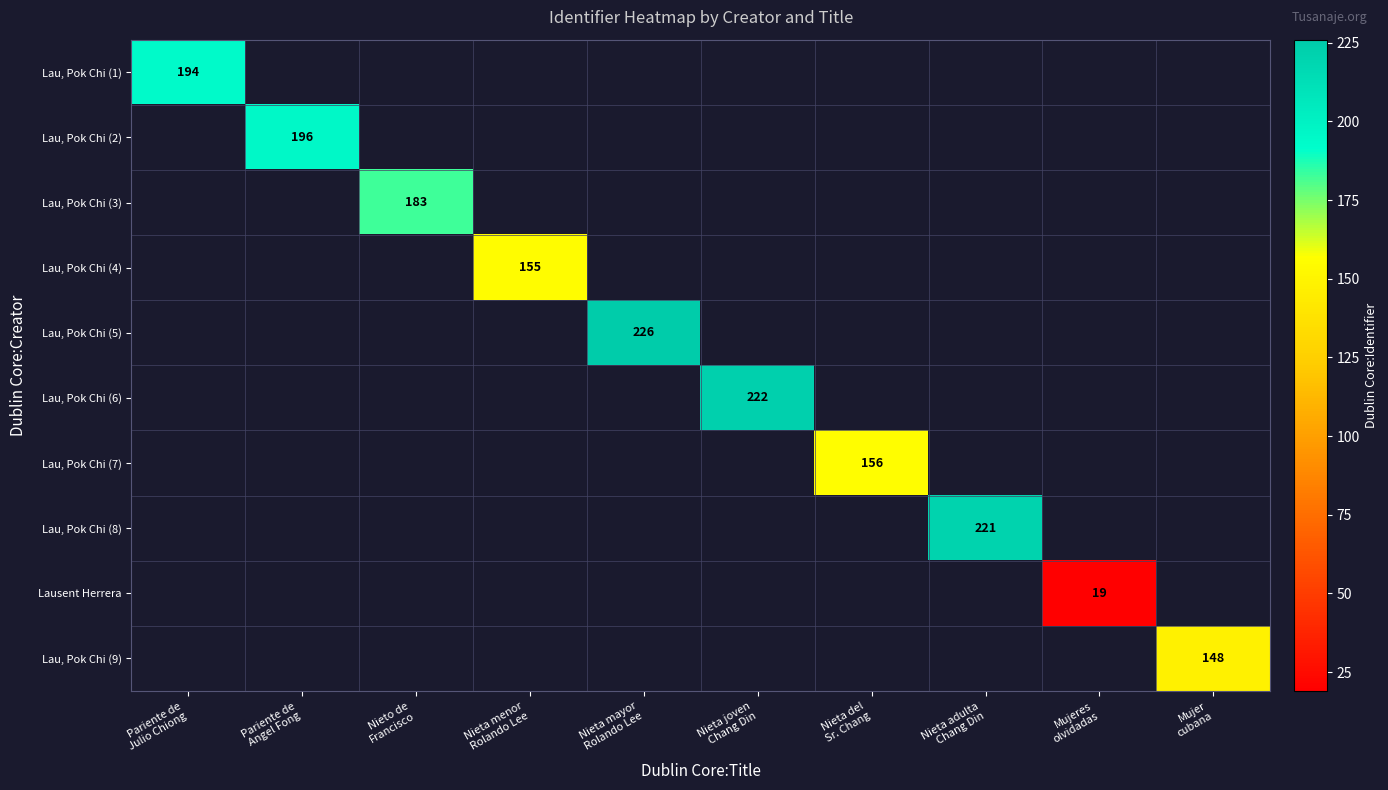

Is the value of Lau, Pok Chi (1) at Nieta mayor Rolando Lee greater than the value of Lau, Pok Chi (4) at Pariente de Julio Chiong?

No